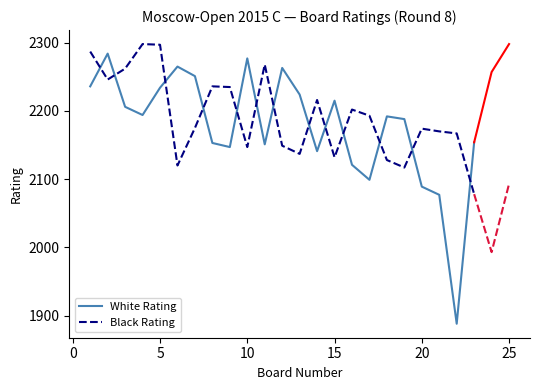

What is the value of the White Rating point at the 18th from the left?

2192